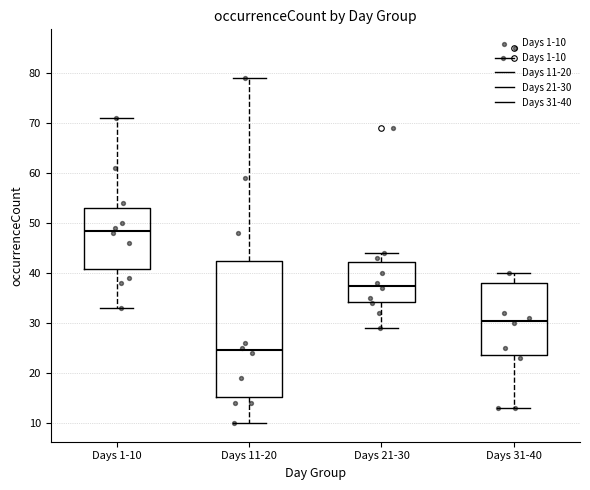

Which box is the tallest, from its lower edge to its upper edge?

Days 11-20